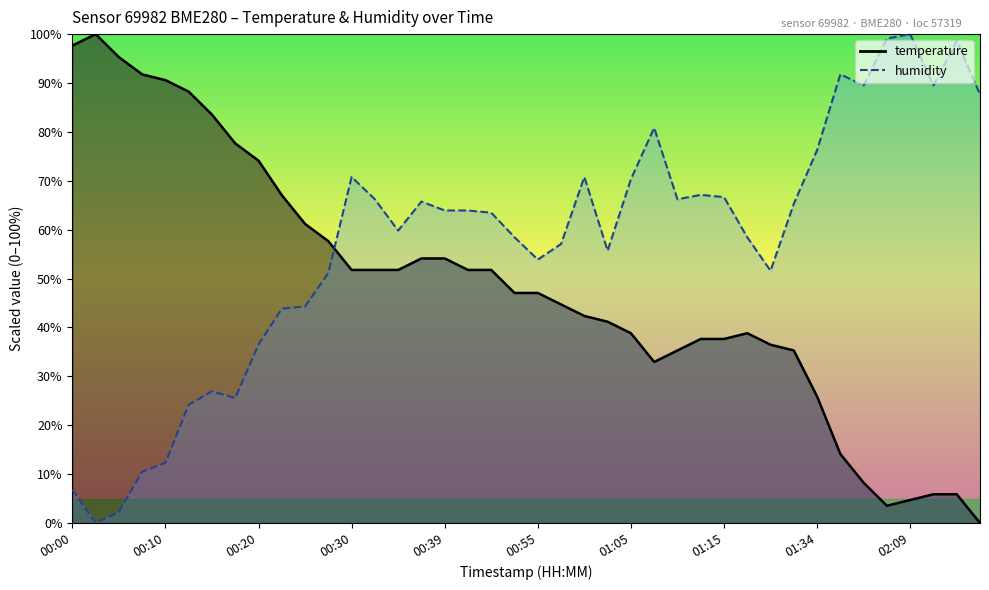

Count the number of data series in this chart.

2